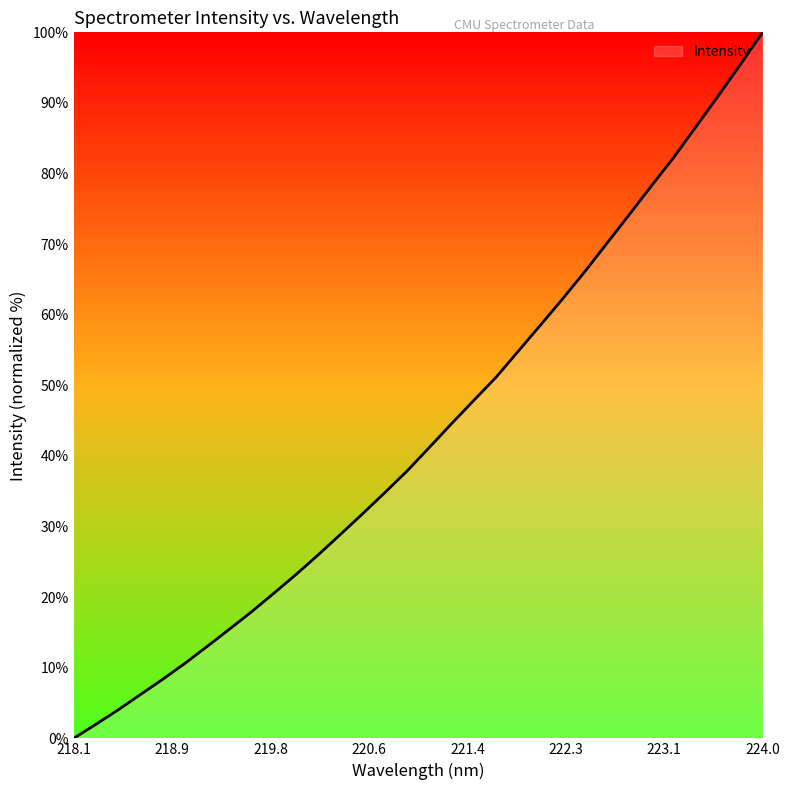

What is the difference between the maximum and minimum values?

100.0